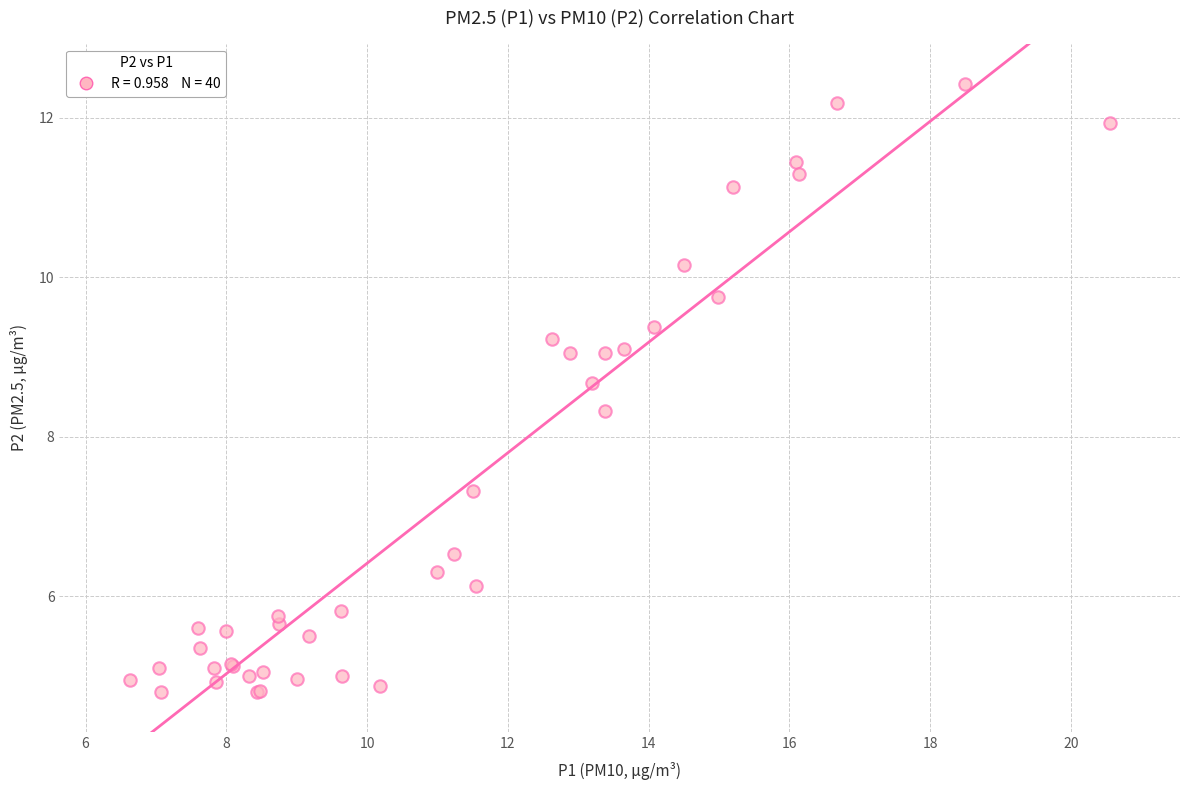

What Y value in the scatter plot is closest to 8?

8.3